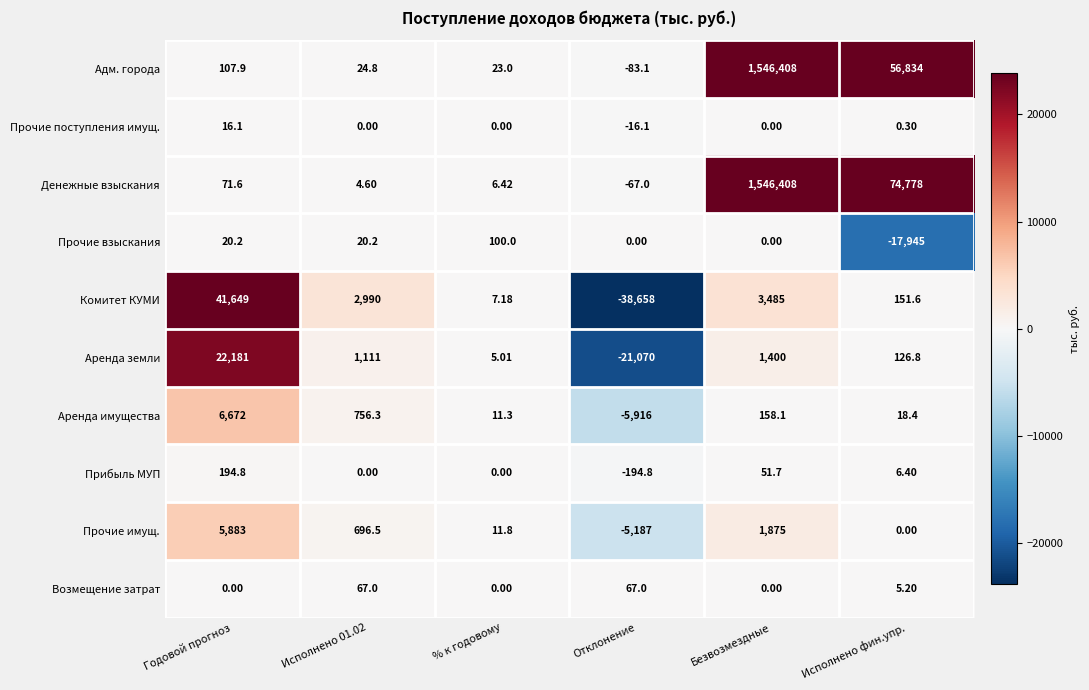

Where does the Денежные взыскания series first go above 71?

Годовой прогноз